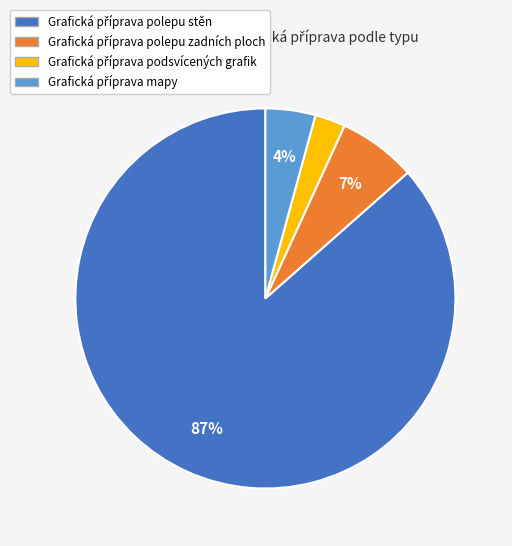

How many segments does this pie chart have?

4